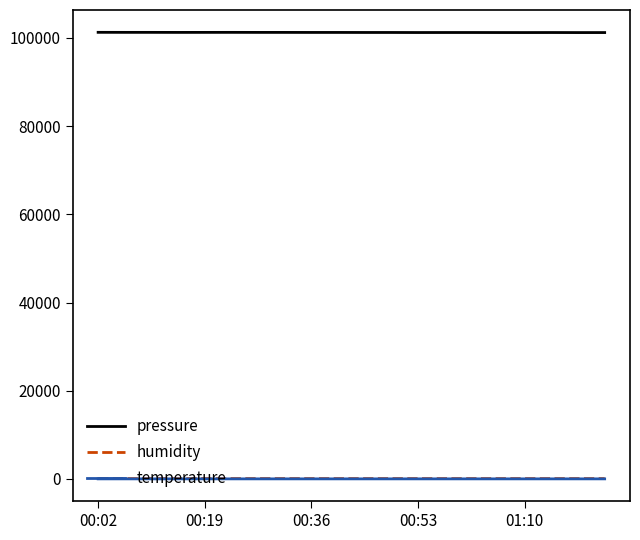

True or false: pressure and temperature cross at least once.

False